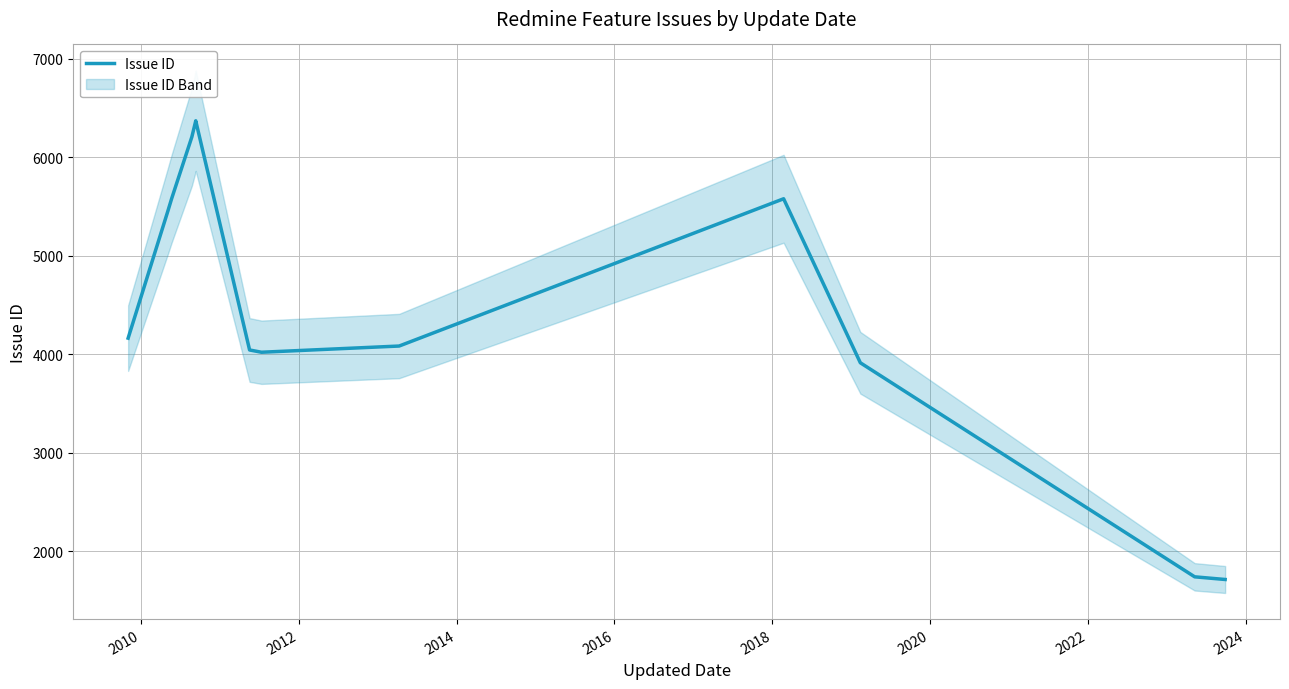

The chart shows a value of 7452 at 2010. True or false?

False